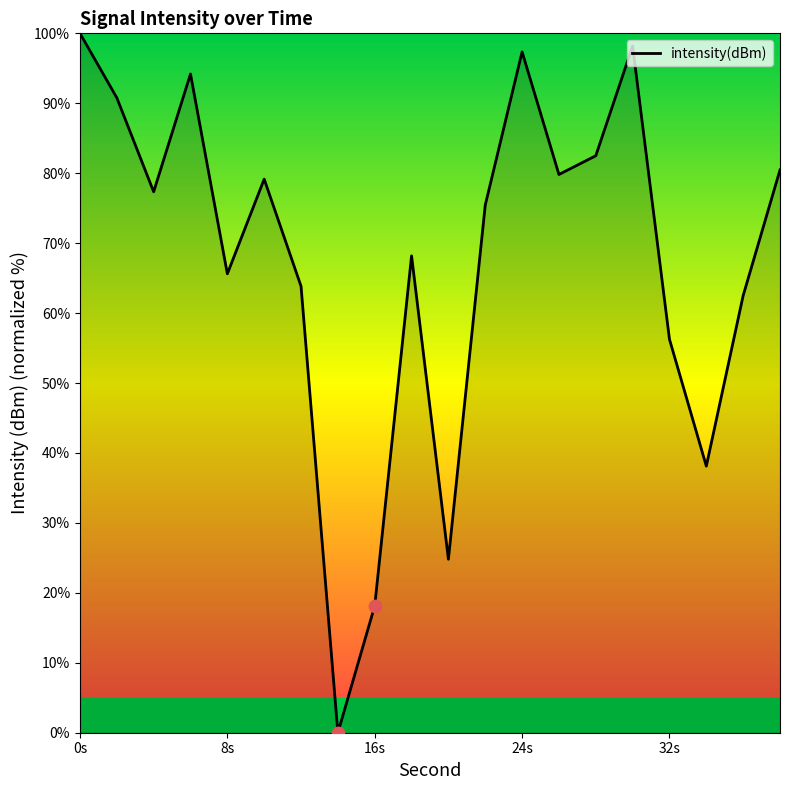

What is the difference between the maximum and minimum values?

100.0